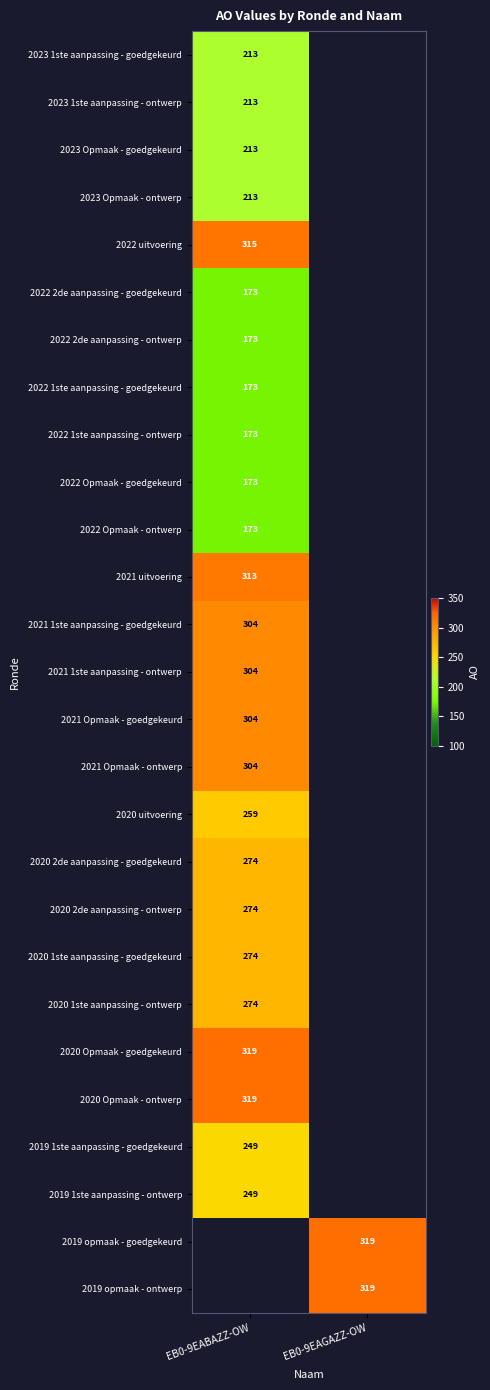

What is the smallest value displayed?

173.0